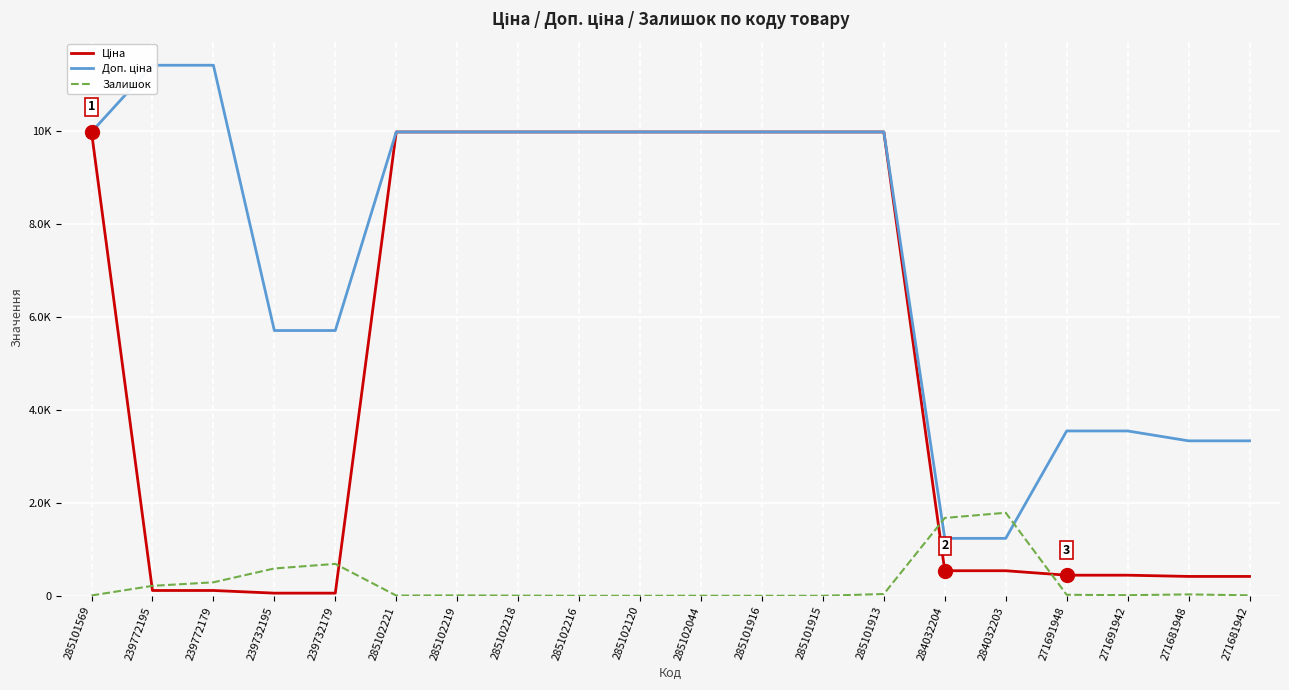

Reading right to left, list all the values displayed in this chart.

Ціна: 271681942=416.6	271681948=416.6	271691942=443.1	271691948=443.1	284032203=539.0	284032204=539.0	285101913=9975.0	285101915=9975.0	285101916=9975.0	285102044=9975.0	285102120=9975.0	285102216=9975.0	285102218=9975.0	285102219=9975.0	285102221=9975.0	239732179=57.0	239732195=57.0	239772179=114.1	239772195=114.1	285101569=9975.0
Доп. ціна: 271681942=3332.5	271681948=3332.5	271691942=3545.0	271691948=3545.0	284032203=1235.4	284032204=1235.4	285101913=9975.0	285101915=9975.0	285101916=9975.0	285102044=9975.0	285102120=9975.0	285102216=9975.0	285102218=9975.0	285102219=9975.0	285102221=9975.0	239732179=5705.0	239732195=5705.0	239772179=11410.0	239772195=11410.0	285101569=9975.0
Залишок: 271681942=10.0	271681948=30.0	271691942=13.0	271691948=22.0	284032203=1786.0	284032204=1674.0	285101913=39.0	285101915=0.0	285101916=0.0	285102044=1.0	285102120=0.0	285102216=0.0	285102218=3.0	285102219=9.0	285102221=5.0	239732179=686.0	239732195=588.0	239772179=290.0	239772195=214.0	285101569=7.0